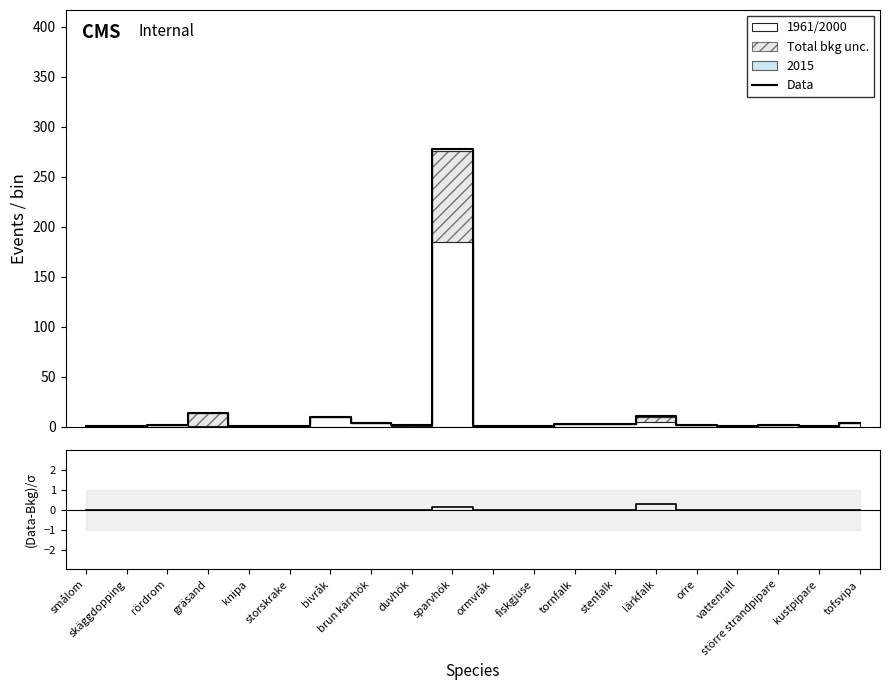

How many positive values does the (Data-Bkg)/σ series have?

2